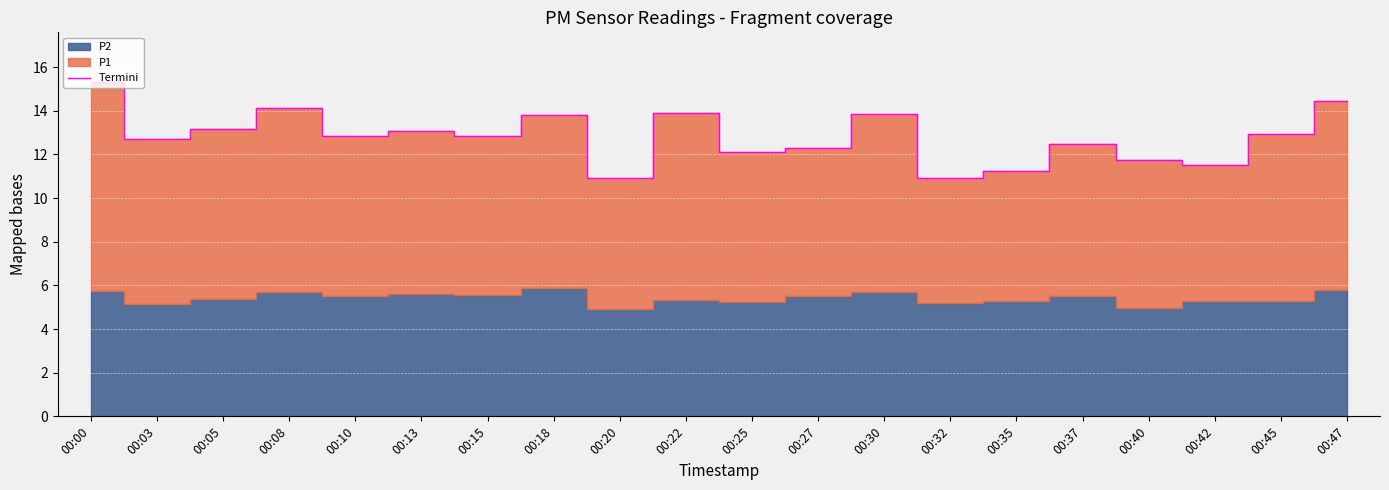

List the labels in order of value, smallest first.

00:32, 00:20, 00:35, 00:42, 00:40, 00:25, 00:27, 00:37, 00:03, 00:10, 00:15, 00:45, 00:13, 00:05, 00:18, 00:30, 00:22, 00:08, 00:47, 00:00